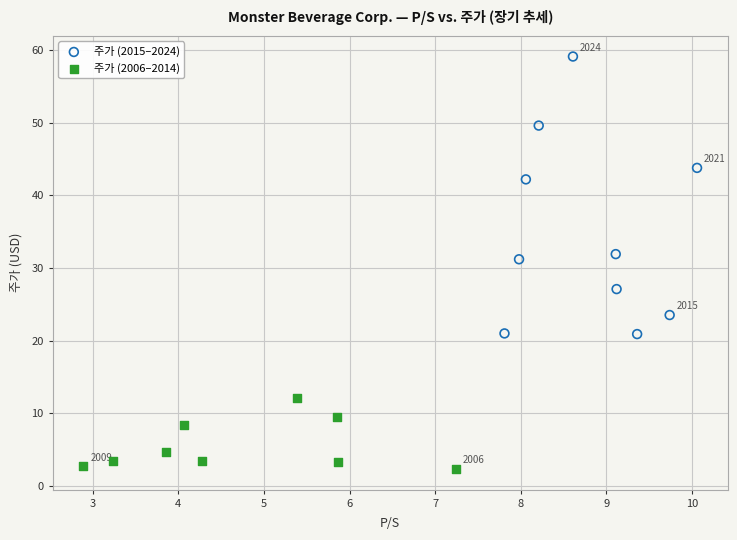

Which series reaches the maximum Y coordinate?

주가 (2015–2024)